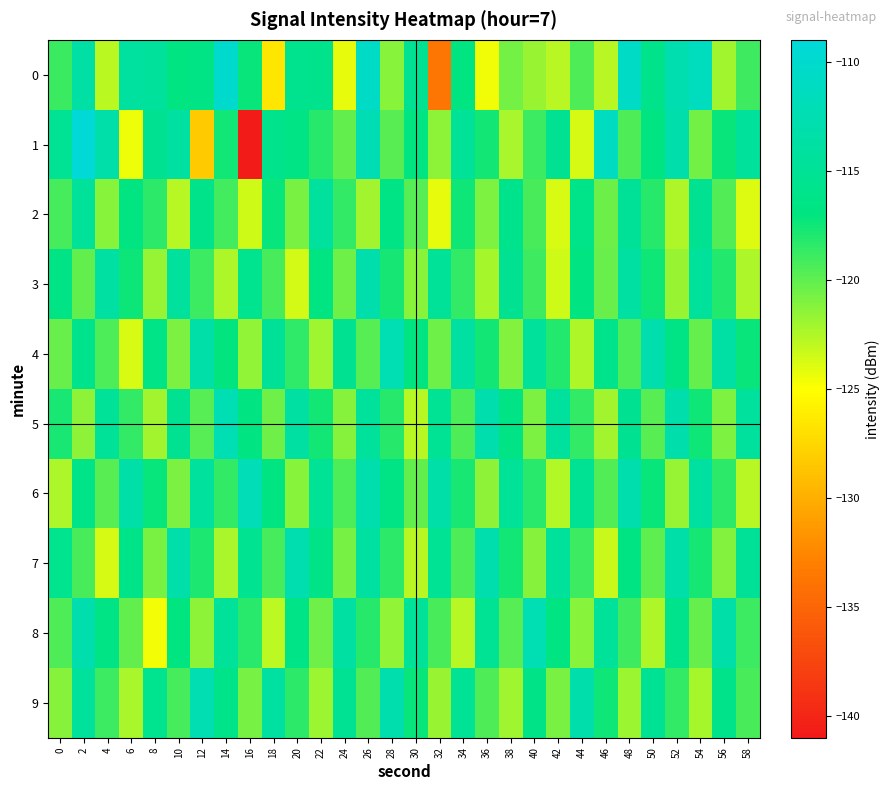

Reading left to right, extract all data points from this chart.

0: 0=-118.9	2=-113.6	4=-122.9	6=-114.2	8=-114.4	10=-116.8	12=-116.5	14=-110.1	16=-117.3	18=-126.5	20=-115.7	22=-115.9	24=-124.2	26=-110.6	28=-121.3	30=-115.3	32=-133.8	34=-116.8	36=-124.6	38=-120.7	40=-121.8	42=-122.8	44=-119.5	46=-122.8	48=-110.7	50=-116.0	52=-112.6	54=-111.3	56=-122.0	58=-119.0
1: 0=-115.2	2=-109.3	4=-113.3	6=-124.4	8=-115.3	10=-114.1	12=-128.3	14=-117.5	16=-140.8	18=-115.8	20=-116.5	22=-118.2	24=-120.1	26=-112.3	28=-119.8	30=-116.7	32=-121.4	34=-114.9	36=-117.6	38=-122.3	40=-118.9	42=-115.4	44=-123.7	46=-111.2	48=-119.5	50=-116.8	52=-113.1	54=-120.6	56=-117.3	58=-114.5
2: 0=-119.2	2=-114.6	4=-121.3	6=-116.8	8=-118.4	10=-122.7	12=-115.9	14=-119.1	16=-123.5	18=-117.2	20=-120.8	22=-114.3	24=-118.6	26=-122.1	28=-116.4	30=-119.7	32=-124.2	34=-117.5	36=-121.0	38=-115.7	40=-119.3	42=-123.8	44=-116.1	46=-120.4	48=-114.8	50=-118.2	52=-122.5	54=-115.3	56=-119.6	58=-123.9
3: 0=-116.5	2=-120.1	4=-113.8	6=-117.4	8=-121.7	10=-114.2	12=-118.9	14=-122.4	16=-115.6	18=-119.3	20=-123.6	22=-116.8	24=-120.5	26=-113.1	28=-117.7	30=-121.3	32=-114.9	34=-118.6	36=-122.2	38=-115.4	40=-119.0	42=-123.5	44=-116.7	46=-120.3	48=-113.9	50=-117.5	52=-121.8	54=-114.4	56=-118.1	58=-122.4
4: 0=-120.3	2=-115.7	4=-119.4	6=-123.8	8=-116.2	10=-120.9	12=-113.5	14=-117.1	16=-121.6	18=-114.8	20=-118.5	22=-122.0	24=-115.3	26=-119.7	28=-112.4	30=-116.8	32=-120.5	34=-113.9	36=-117.6	38=-121.1	40=-114.4	42=-118.1	44=-122.5	46=-115.7	48=-119.4	50=-112.8	52=-116.5	54=-120.2	56=-113.6	58=-117.3
5: 0=-117.8	2=-121.5	4=-114.9	6=-118.6	8=-122.1	10=-115.3	12=-119.7	14=-112.4	16=-116.8	18=-120.5	20=-113.9	22=-117.6	24=-121.2	26=-114.5	28=-118.2	30=-122.7	32=-115.1	34=-119.5	36=-112.8	38=-116.4	40=-120.9	42=-114.2	44=-118.6	46=-122.1	48=-115.4	50=-119.8	52=-113.1	54=-117.5	56=-121.0	58=-114.3
6: 0=-122.4	2=-116.1	4=-119.8	6=-113.5	8=-117.2	10=-120.9	12=-114.3	14=-118.6	16=-112.0	18=-116.7	20=-121.3	22=-115.0	24=-119.4	26=-112.8	28=-116.5	30=-120.1	32=-113.4	34=-117.8	36=-121.5	38=-114.9	40=-118.3	42=-122.6	44=-115.2	46=-119.6	48=-112.9	50=-117.3	52=-121.7	54=-114.0	56=-118.4	58=-122.8
7: 0=-115.6	2=-119.3	4=-123.7	6=-116.1	8=-120.8	10=-113.2	12=-117.9	14=-122.3	16=-115.5	18=-119.2	20=-112.6	22=-116.3	24=-120.7	26=-114.0	28=-118.4	30=-122.8	32=-115.1	34=-119.5	36=-112.9	38=-117.6	40=-121.2	42=-114.5	44=-118.9	46=-123.3	48=-116.6	50=-120.0	52=-113.4	54=-117.7	56=-121.1	58=-114.8
8: 0=-119.5	2=-112.8	4=-116.4	6=-120.1	8=-124.6	10=-117.0	12=-121.4	14=-114.7	16=-118.3	18=-122.9	20=-116.2	22=-120.5	24=-113.8	26=-118.2	28=-121.6	30=-114.9	32=-119.3	34=-122.7	36=-115.1	38=-119.7	40=-112.4	42=-116.8	44=-121.3	46=-114.6	48=-119.0	50=-122.5	52=-115.8	54=-120.2	56=-113.5	58=-118.9
9: 0=-121.2	2=-114.5	4=-118.9	6=-122.3	8=-115.6	10=-119.2	12=-112.5	14=-116.1	16=-120.7	18=-114.0	20=-118.4	22=-121.9	24=-115.2	26=-119.6	28=-112.9	30=-117.3	32=-121.8	34=-115.1	36=-119.5	38=-122.0	40=-116.3	42=-120.8	44=-113.1	46=-117.5	48=-121.9	50=-115.2	52=-118.6	54=-122.2	56=-115.9	58=-119.3